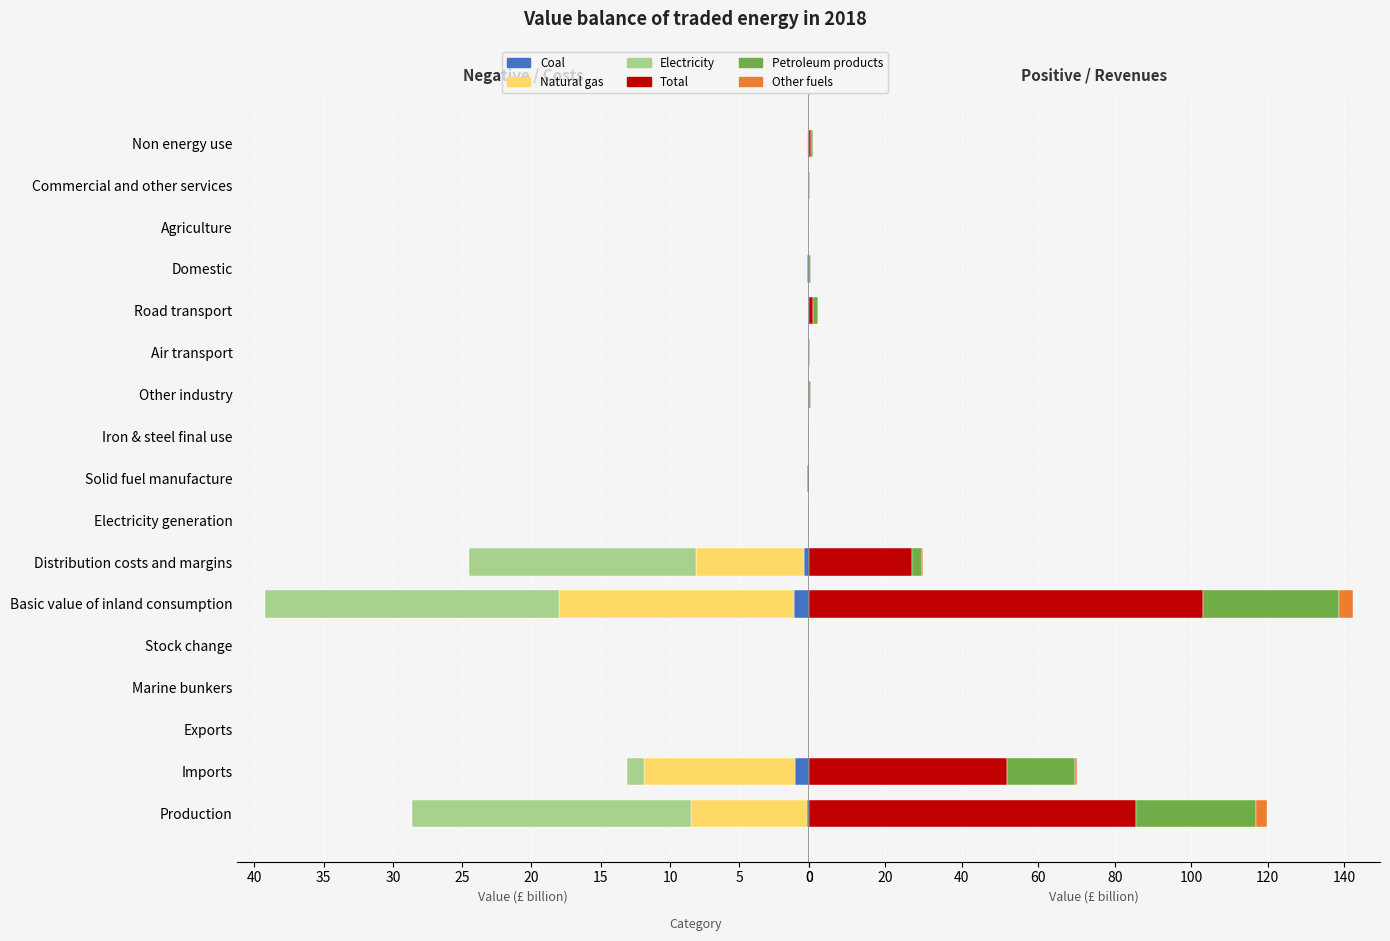

What is the total value across all series at Production?

148.3